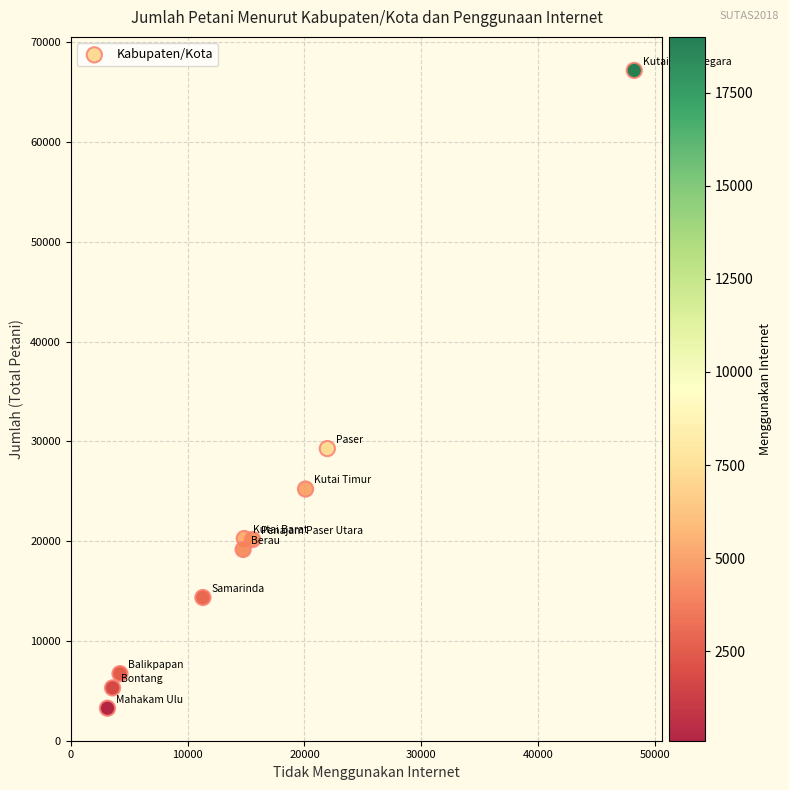

What is the range of X values (max minus min)?

45044